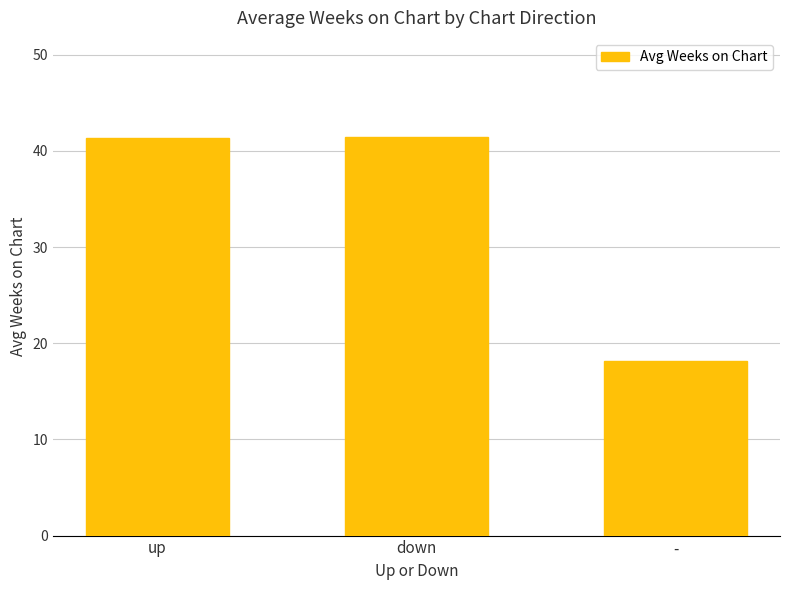

What is the greatest value displayed?

41.4